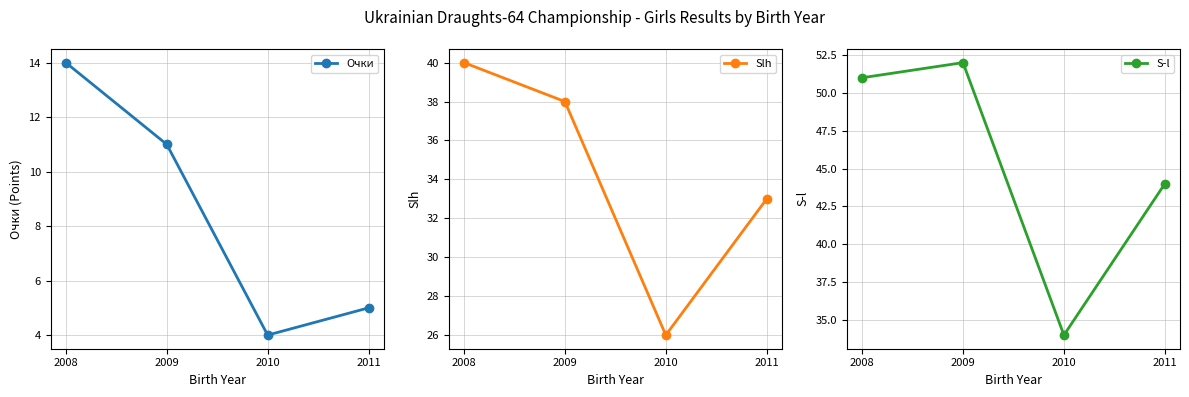

Which series has the largest range (max minus min)?

S-l